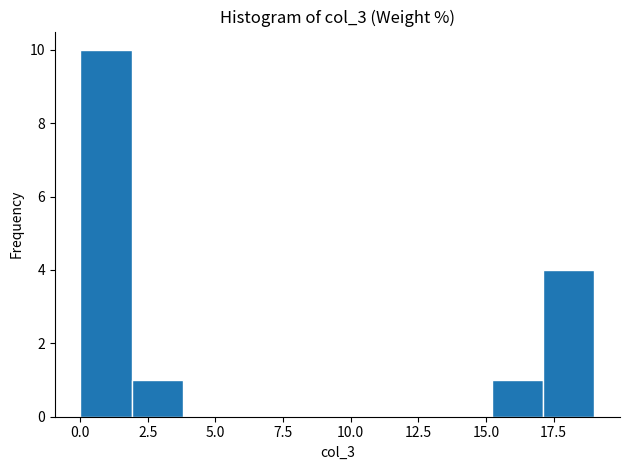

Read against the x-axis, roughly where is the centre of the tallest bar?

1.0